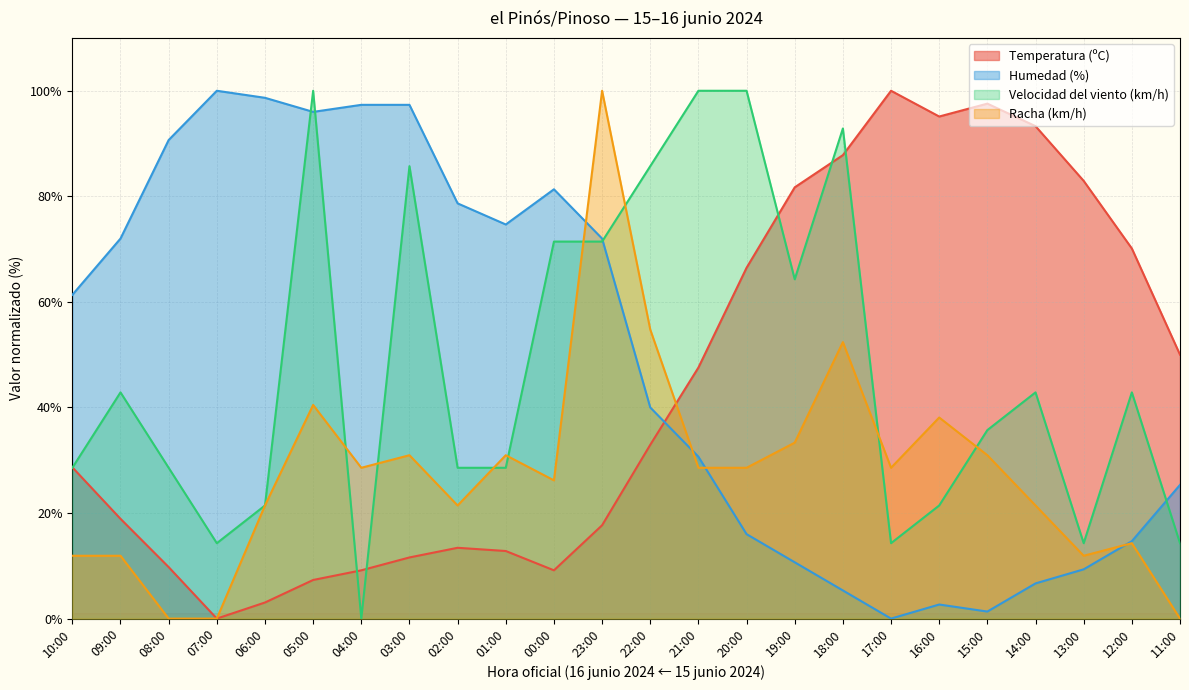

What position from the right is 09:00?

23